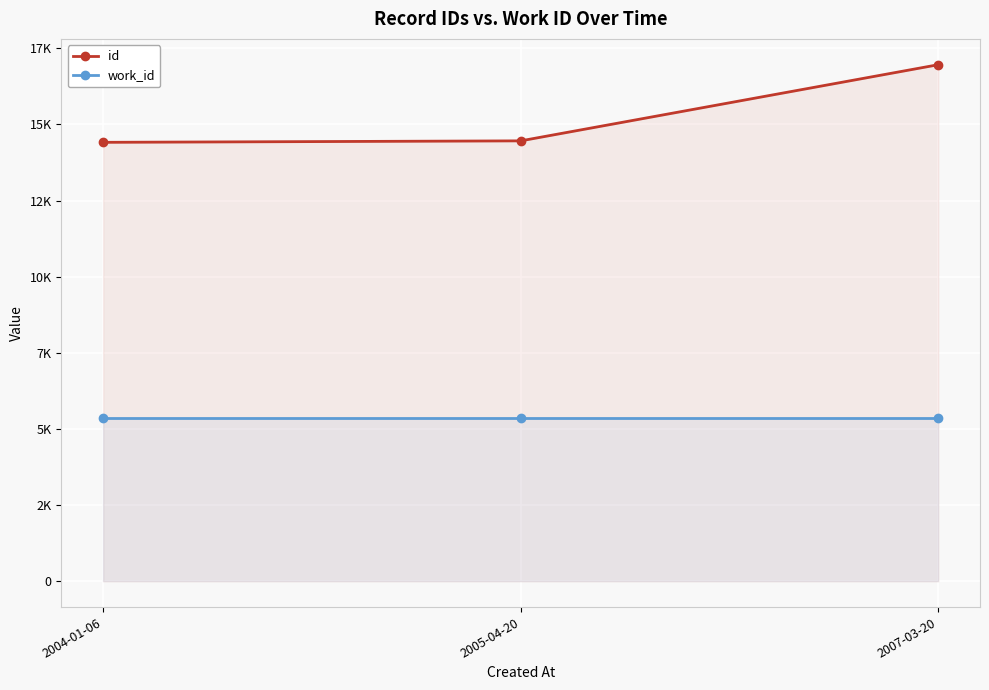

True or false: id has a value of 16958 at 2007-03-20.

True